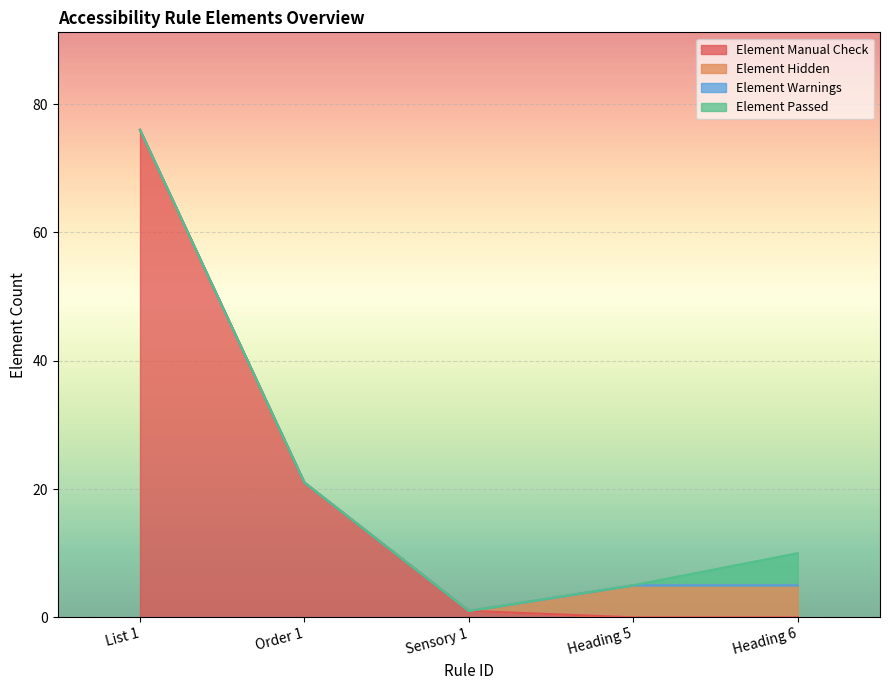

True or false: Element Passed and Element Warnings intersect in this chart.

False